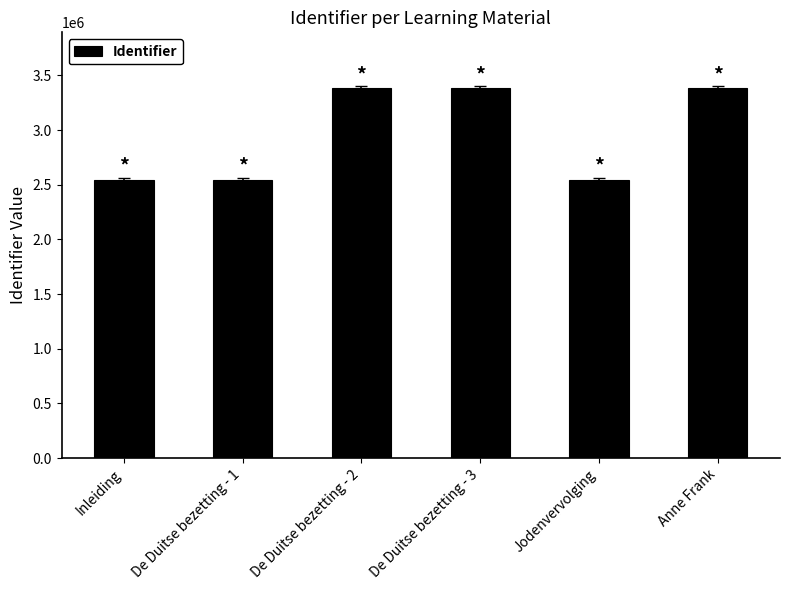

What is the sum of all values?

17802979